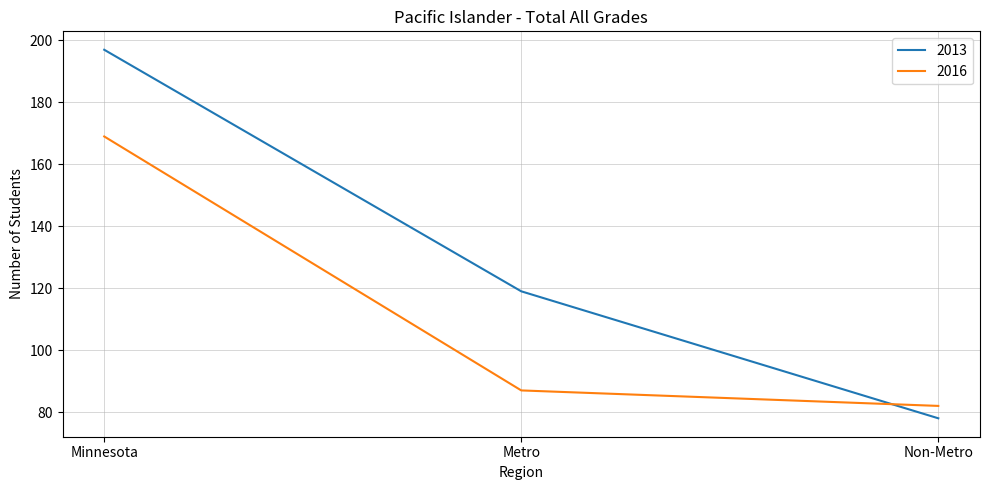

List the labels in order of 2016 value, smallest first.

Non-Metro, Metro, Minnesota